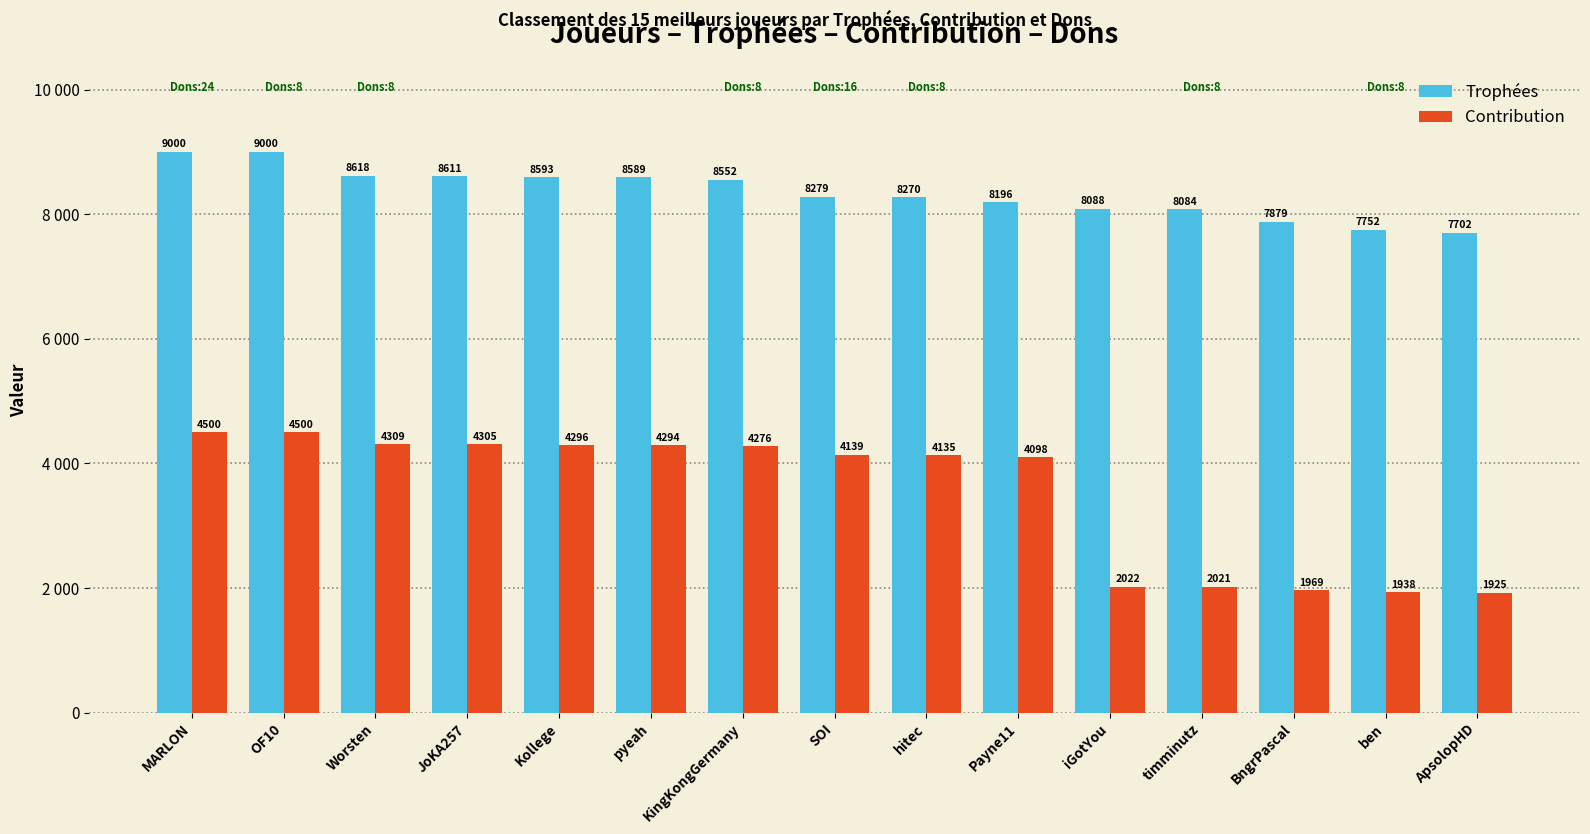

What position from the right is ApsolopHD?

1